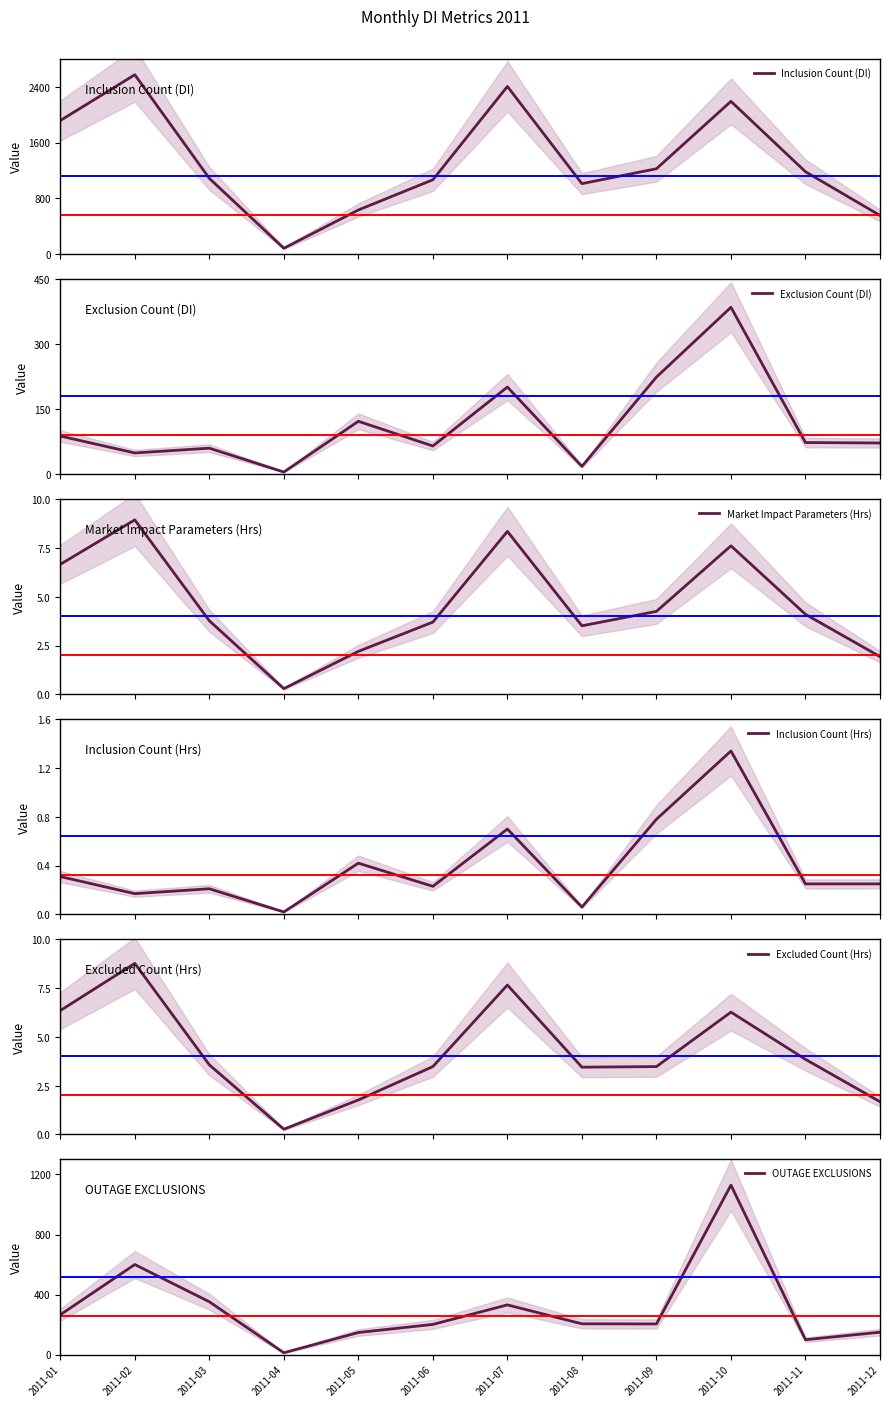

At which category does the chart reach its minimum across all series?

2011-04